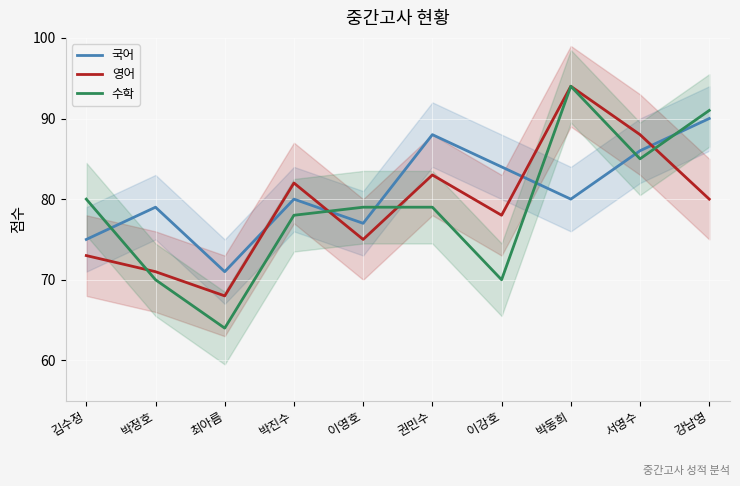

Between 김수정 and 박진수, which series saw the biggest shift?

영어